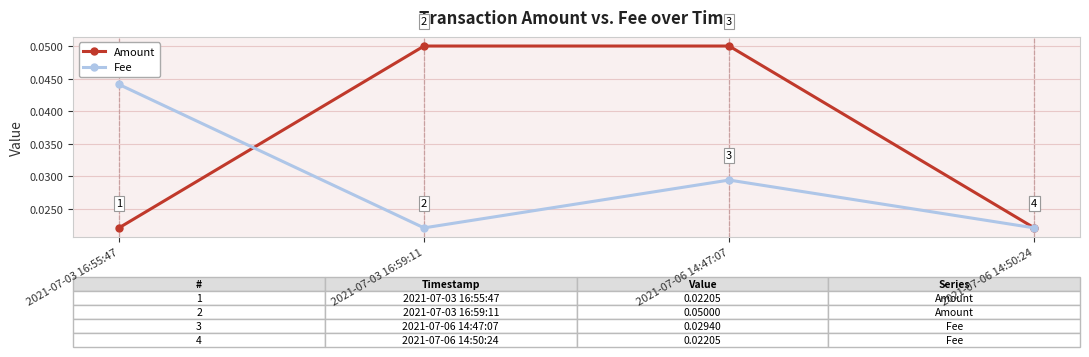

How many Amount values are between 0 and 1?

4